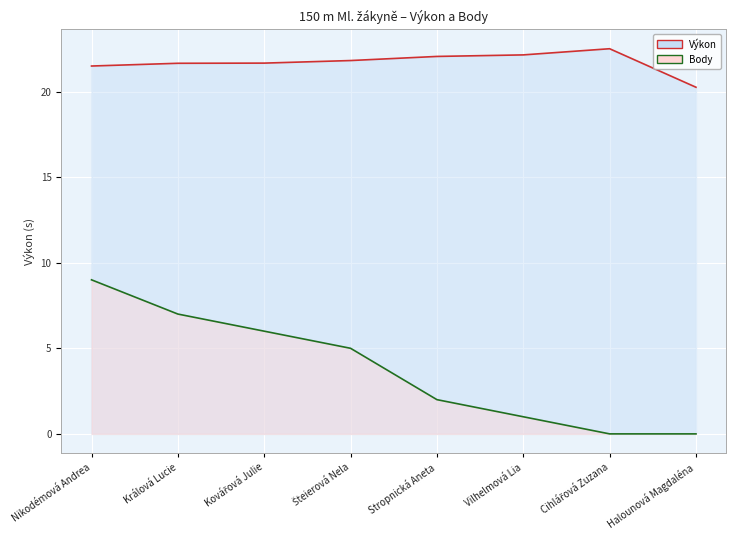

True or false: Body (line) has a value of 1.5 at Vilhelmová Lia.

False